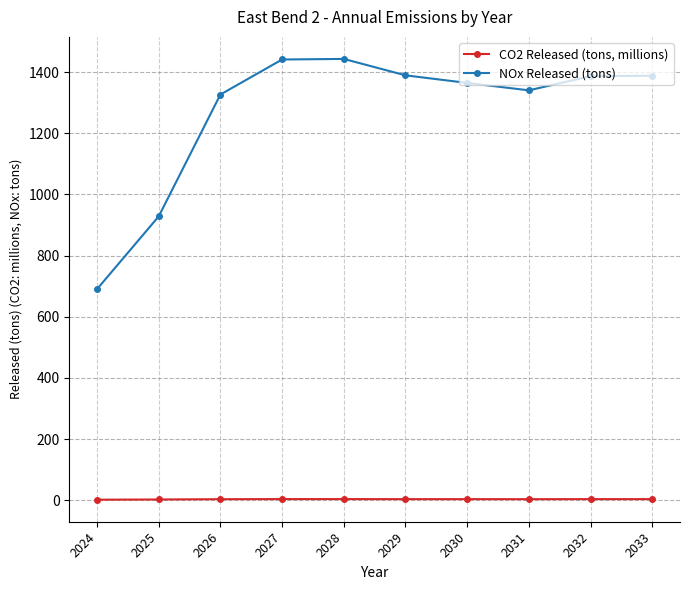

Which series has the widest spread of values?

NOx Released (tons)